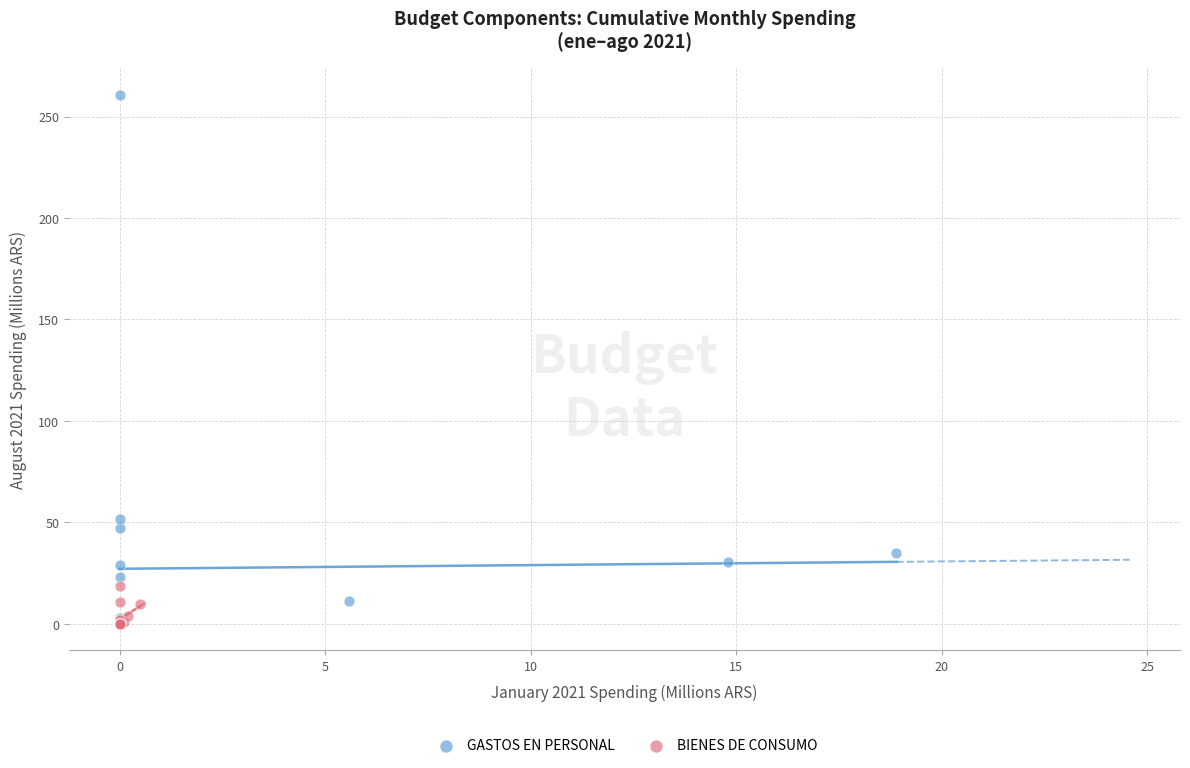

What are all the series names shown in the legend?

GASTOS EN PERSONAL, BIENES DE CONSUMO